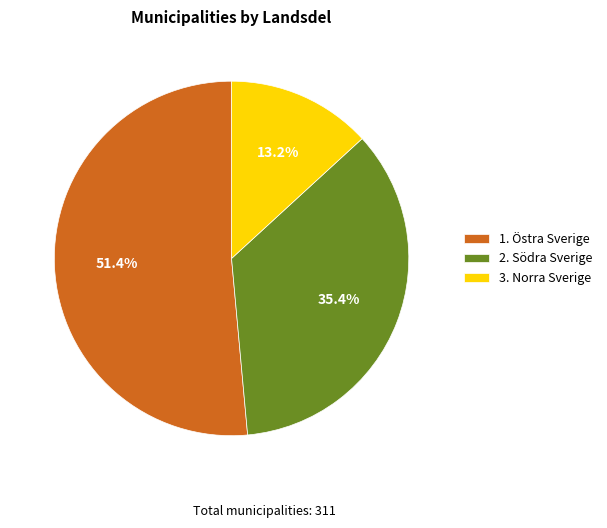

Which category has the smallest portion of the pie?

3. Norra Sverige